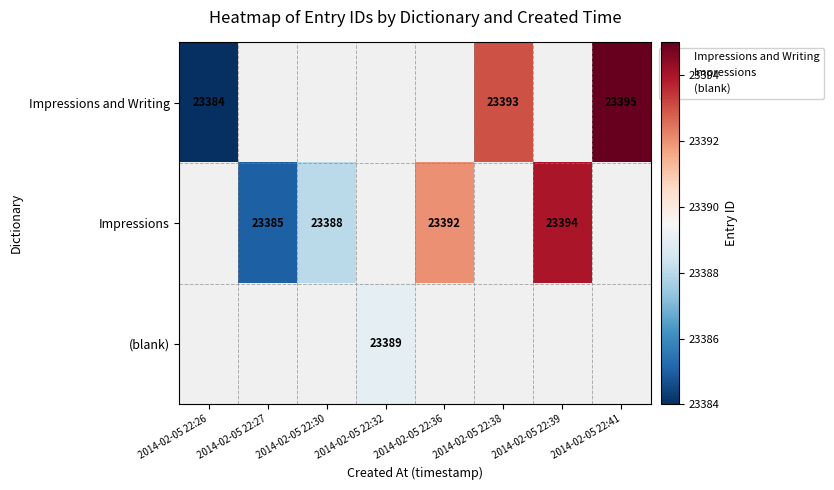

What is the minimum value shown in the chart?

23384.0